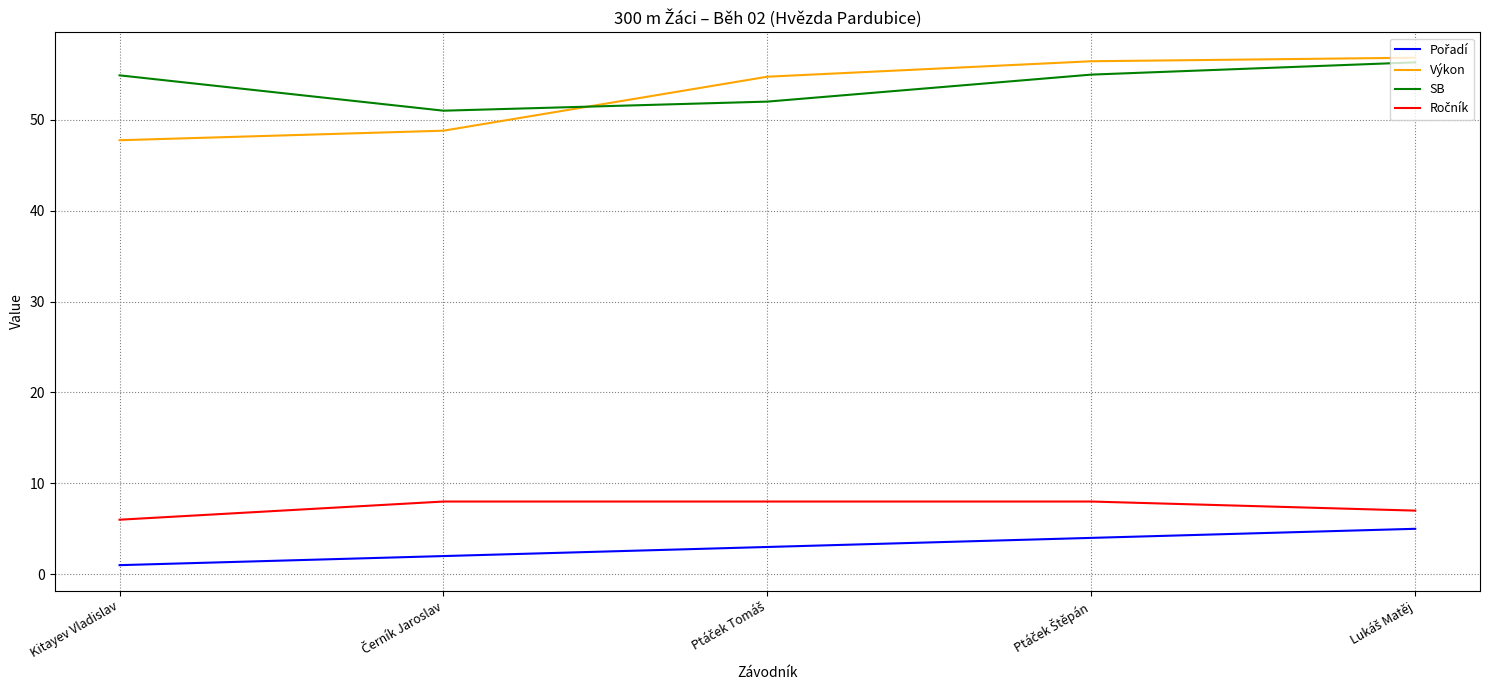

What is the greatest value displayed?

56.8